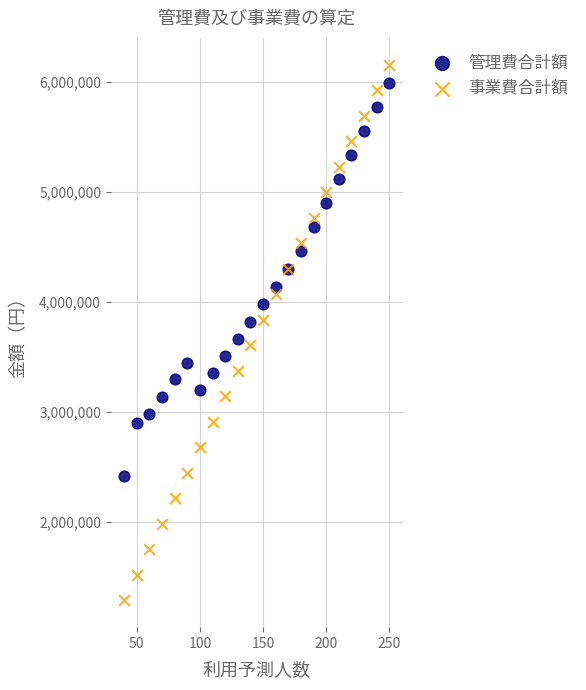

Which series contains the lowest Y value?

事業費合計額